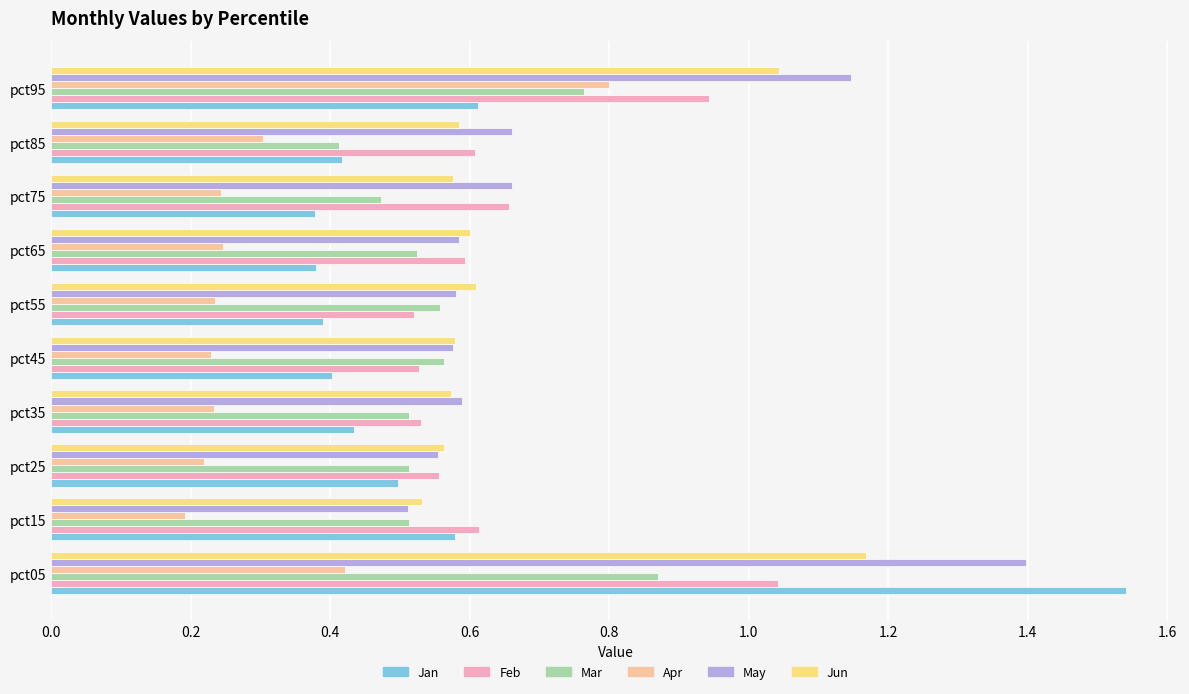

The value of Mar at pct95 is 0.8. True or false?

True